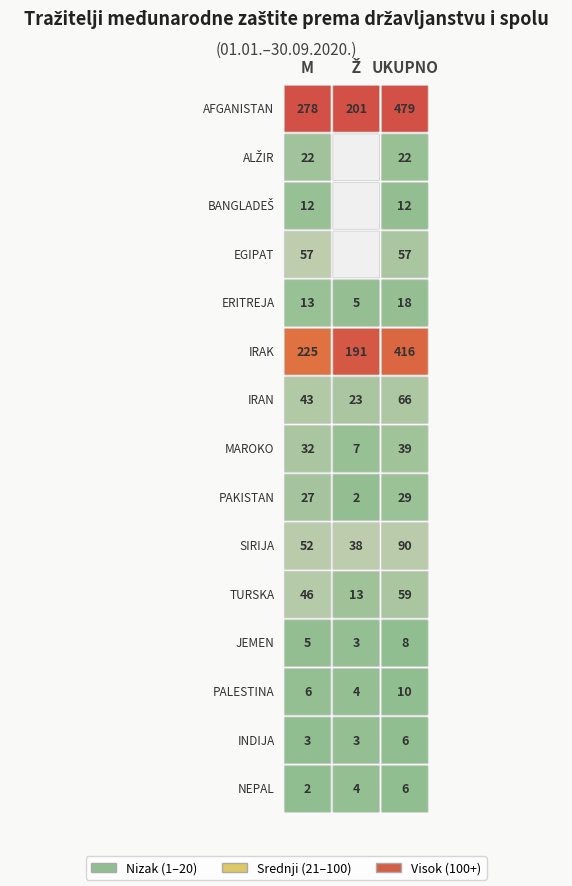

How many data points in M are less than 27?

7